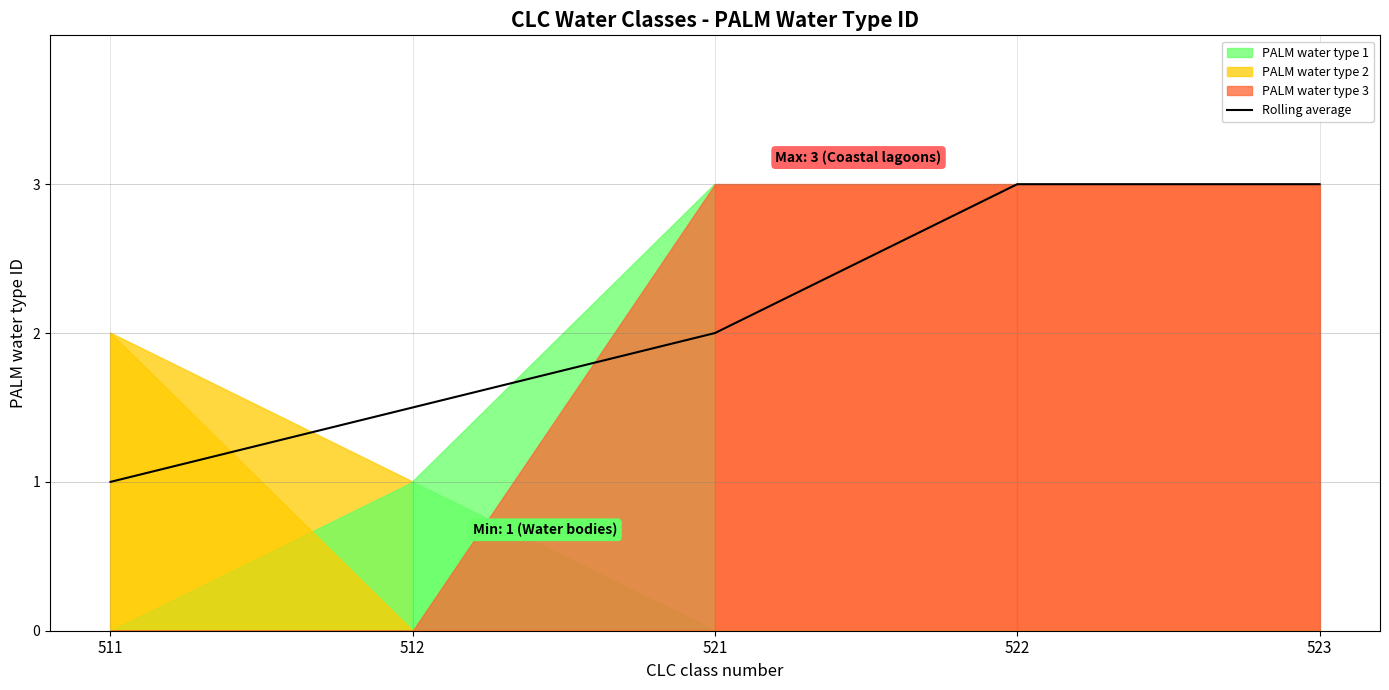

Approximately how many times larger is the value at 521 compared to 511?

2.0